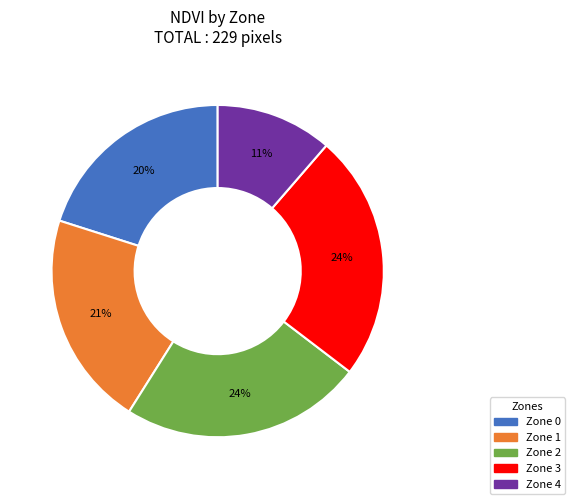

How many slices are in this pie chart?

5